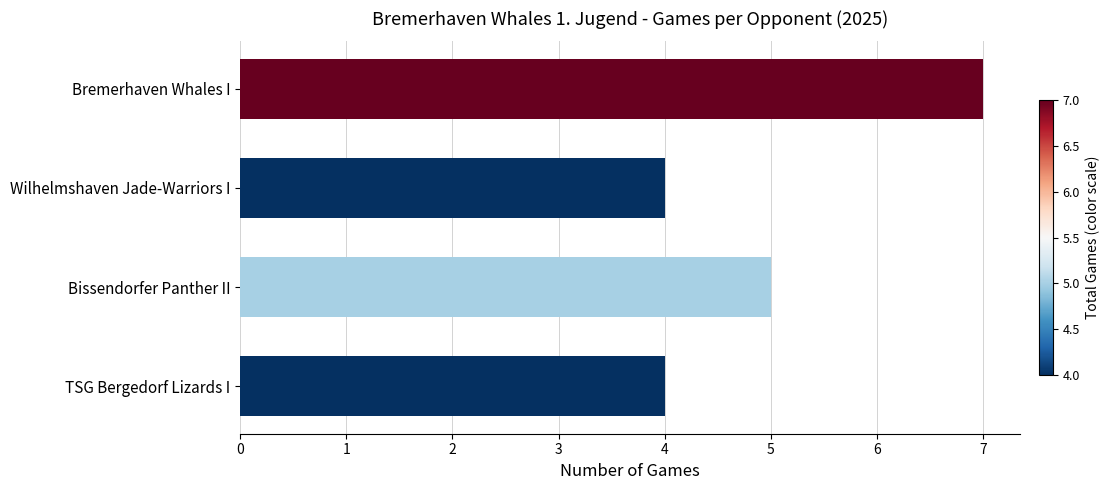

What is the approximate value at Bissendorfer Panther II?

5